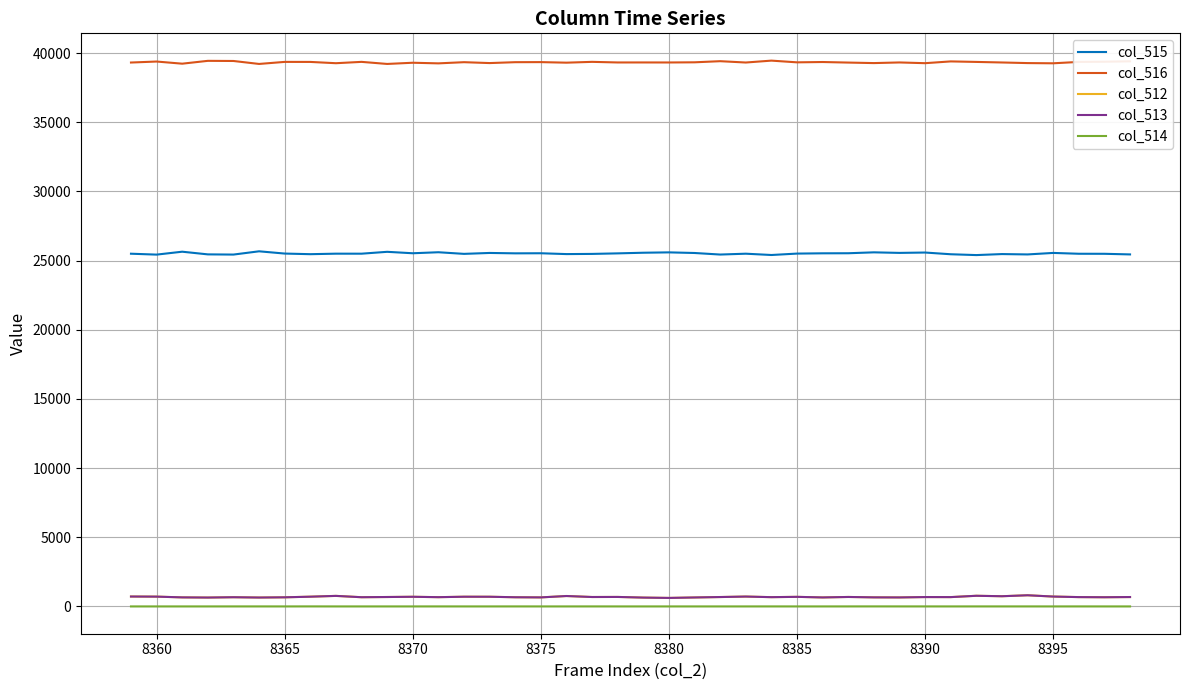

True or false: col_516 and col_513 intersect in this chart.

False